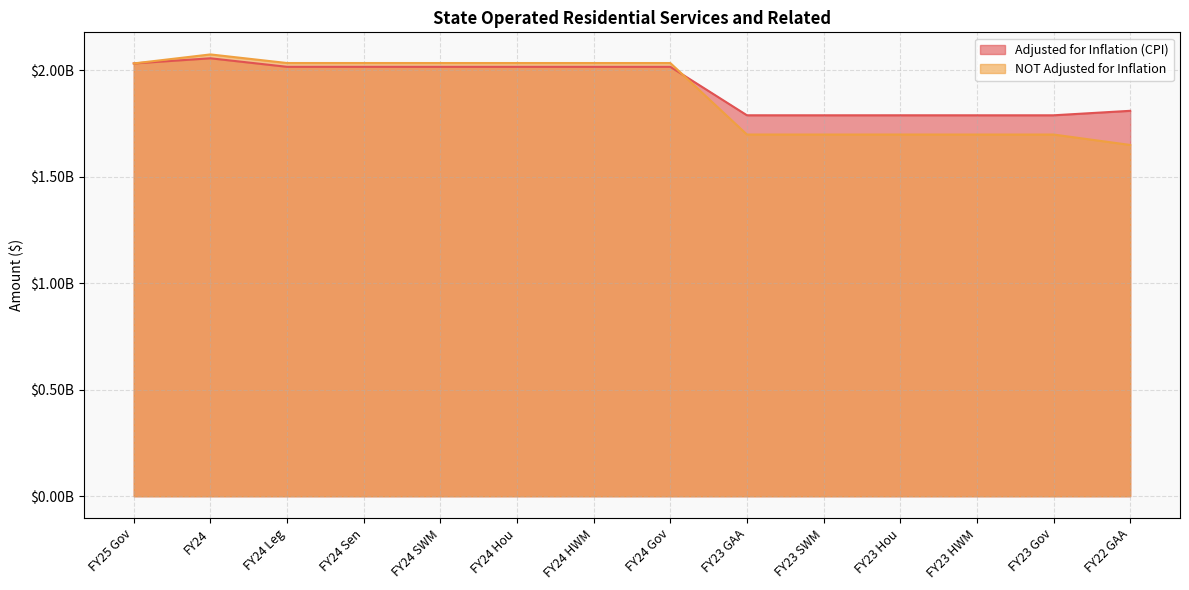

What is the label of the 3rd point from the left?

FY24 Leg